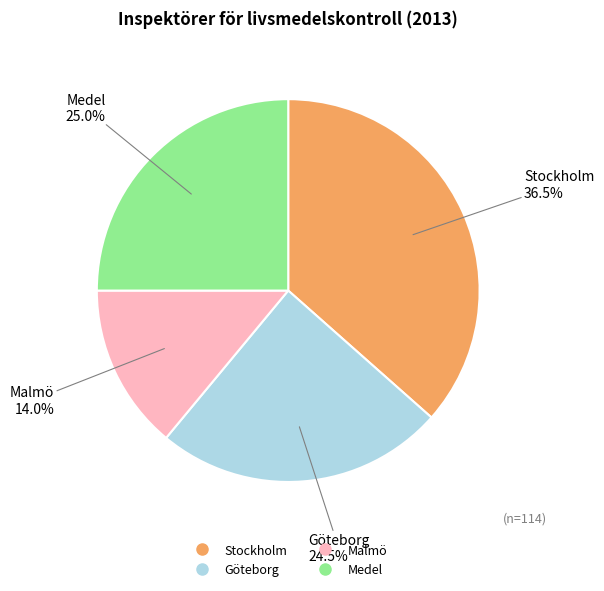

Rank the categories by value from lowest to highest.

Malmö, Göteborg, Medel, Stockholm